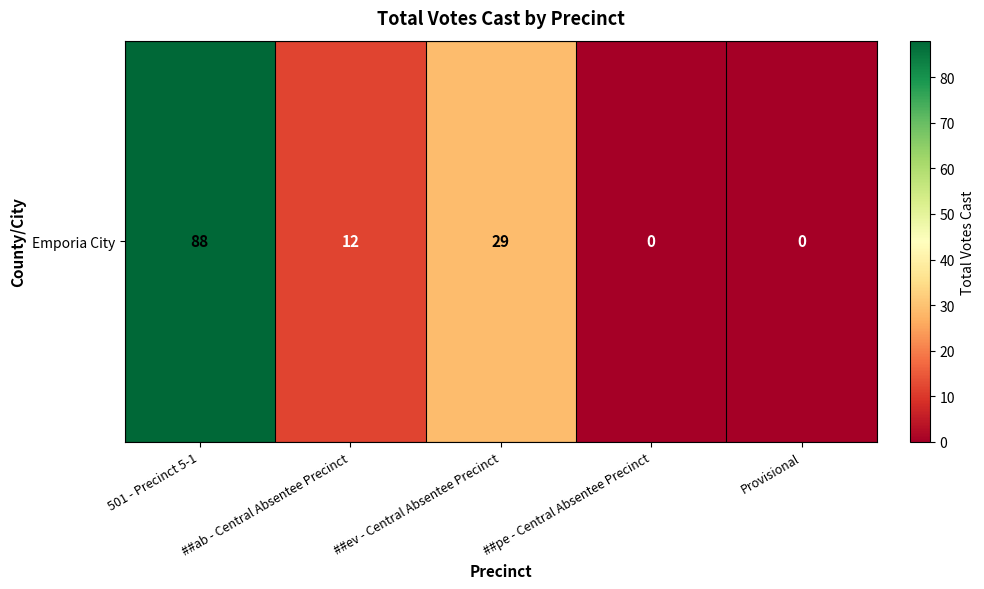

True or false: the data shows 49 at ##ev - Central Absentee Precinct.

False